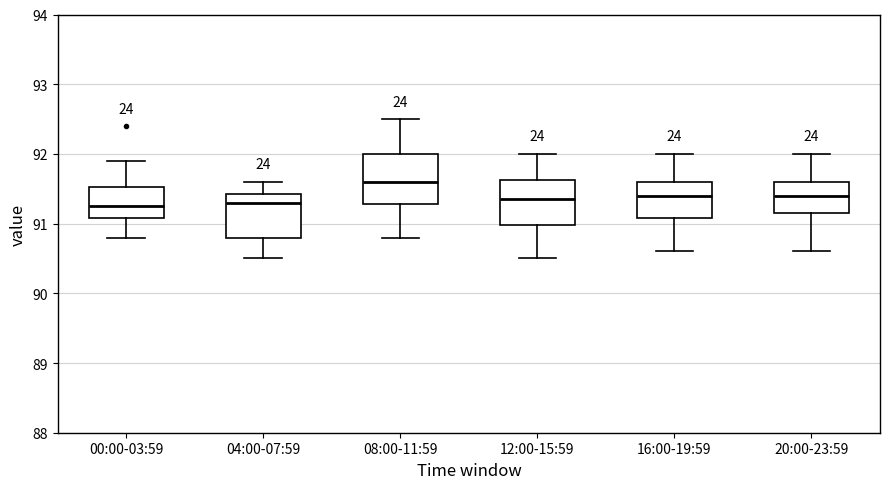

Where is the lower edge of the box for 00:00-03:59 on the y-axis? The values are not printed on the chart, so give them approximately, as read against the axis.

91.1